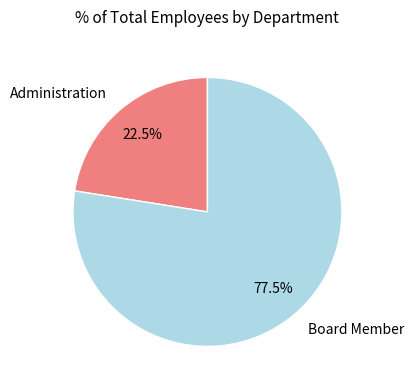

Which category accounts for the majority?

Board Member